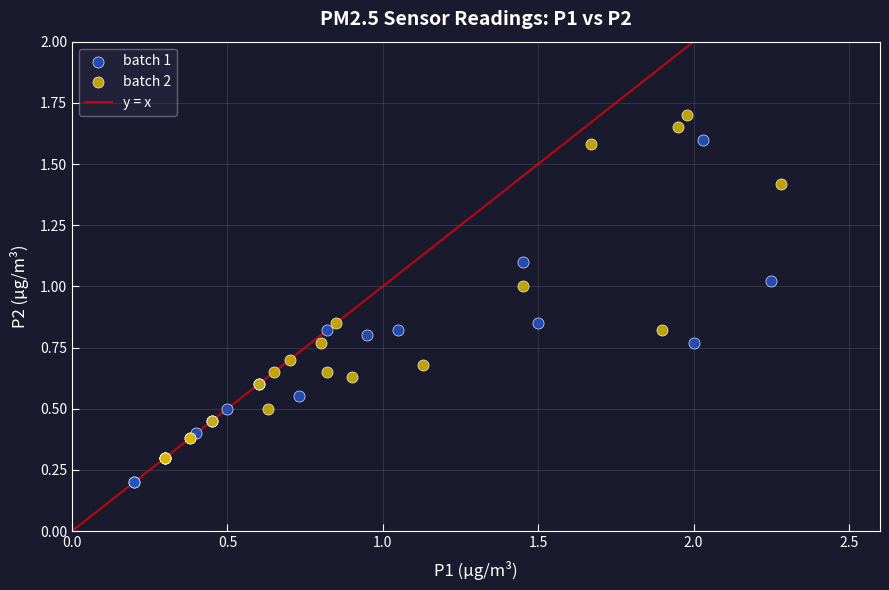

Which series reaches the maximum Y coordinate?

batch 2